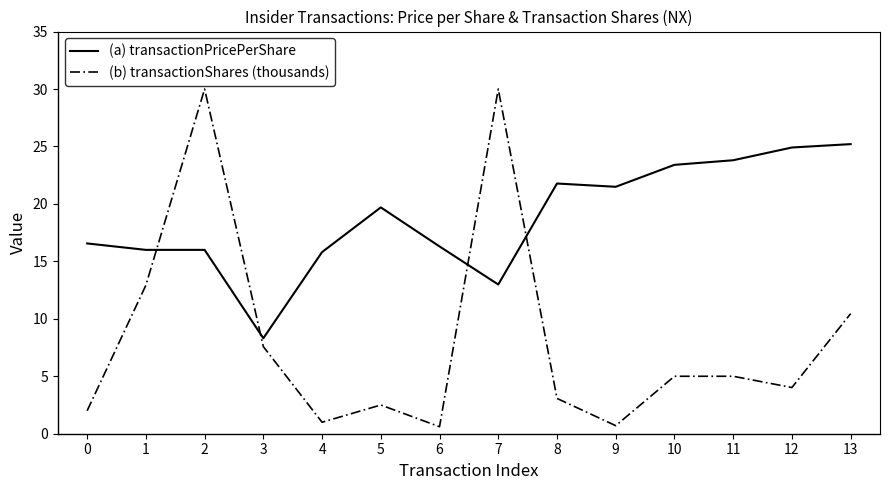

True or false: (a) transactionPricePerShare and (b) transactionShares (thousands) intersect in this chart.

True